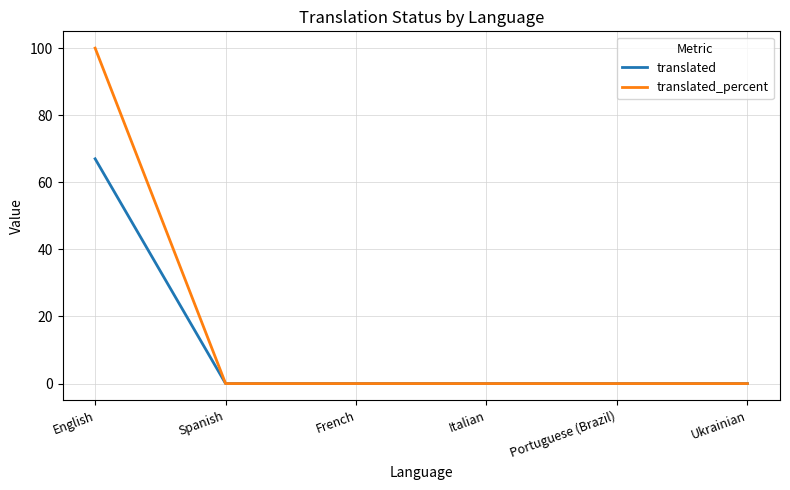

Count the number of categories in the chart.

6